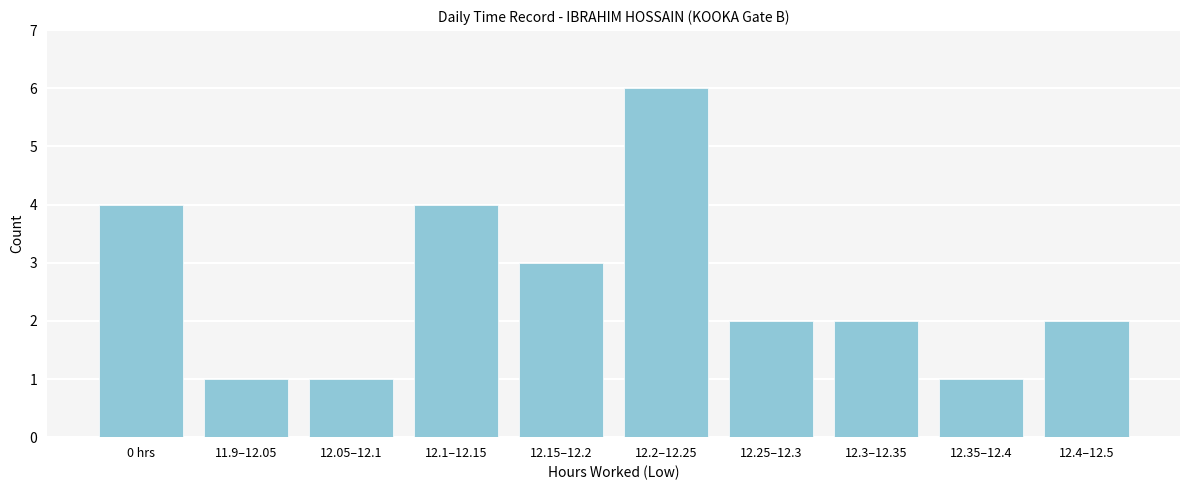

Reading left to right, transcribe all the data shown in this chart.

4	1	1	4	3	6	2	2	1	2